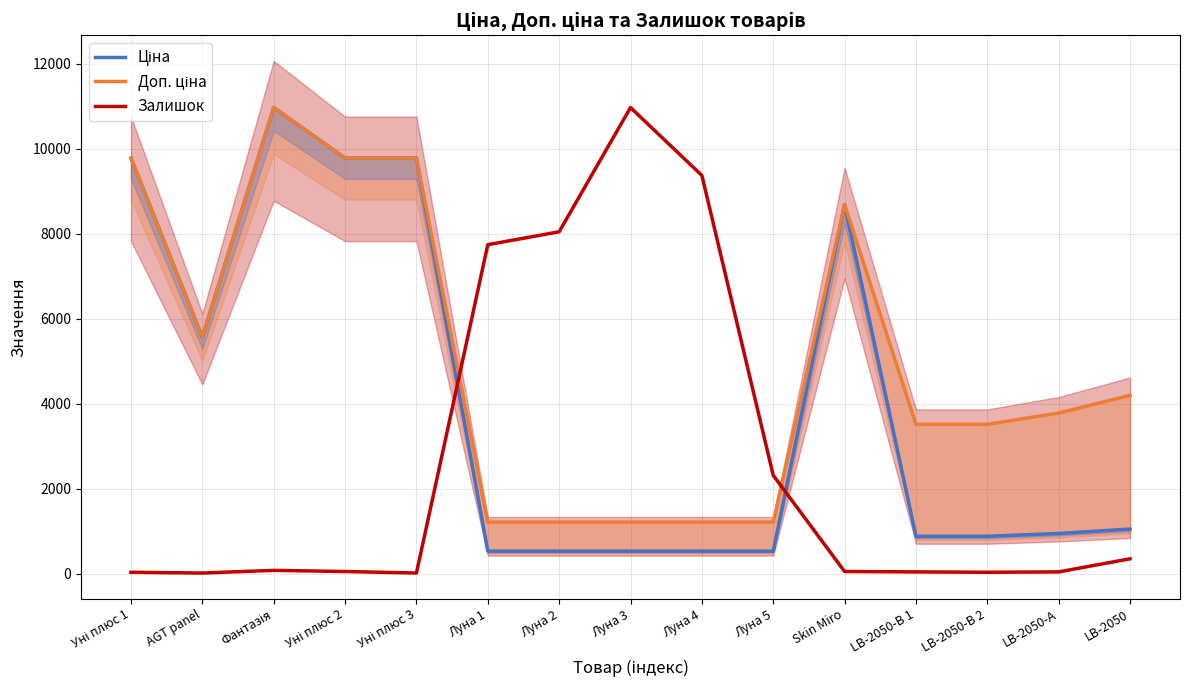

What is the spread (max minus min) of values at Луна 5?

1783.4